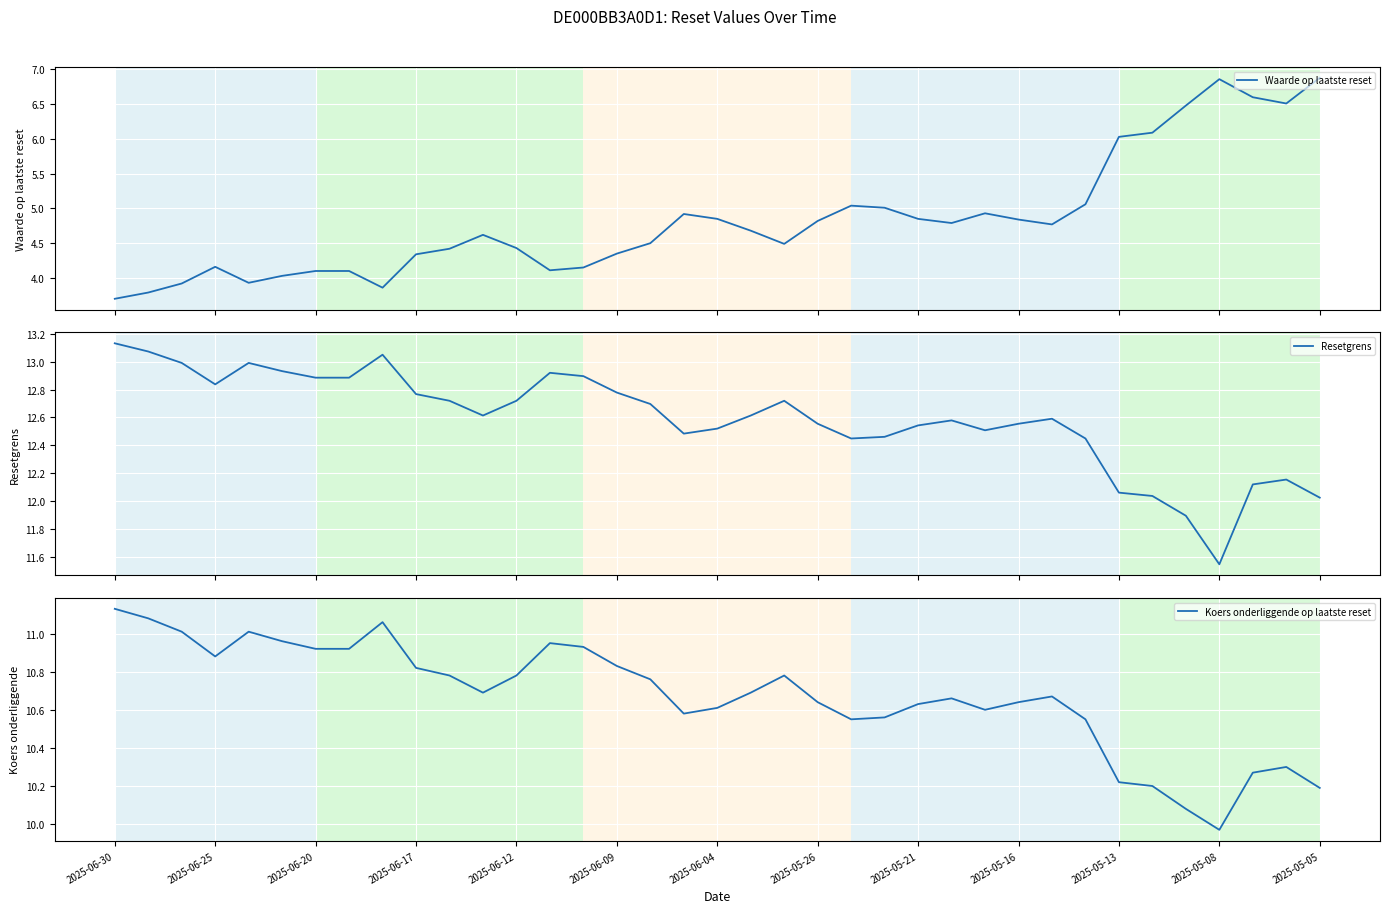

What is the minimum value shown in the chart?

3.7